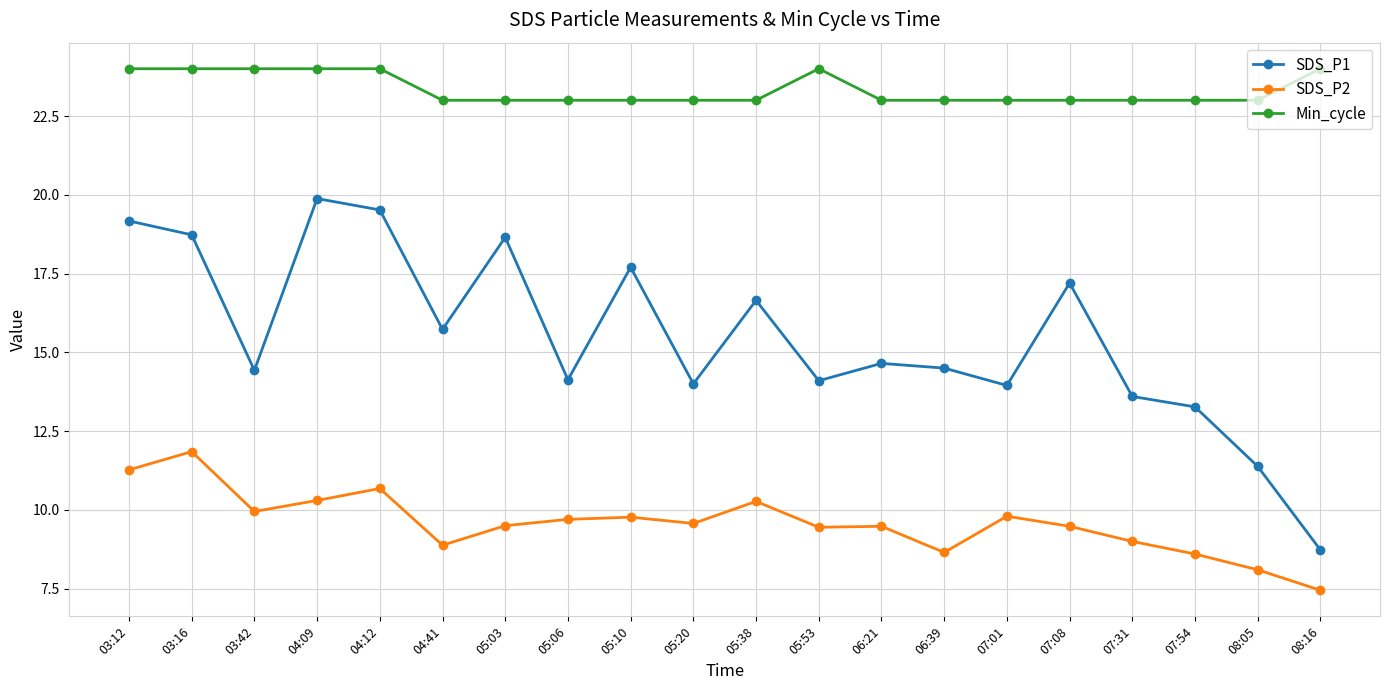

True or false: SDS_P2 and Min_cycle intersect in this chart.

False